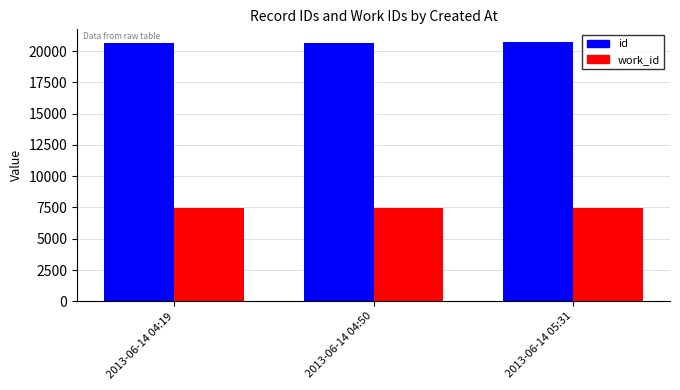

What is the lowest value of the work_id series?

7439